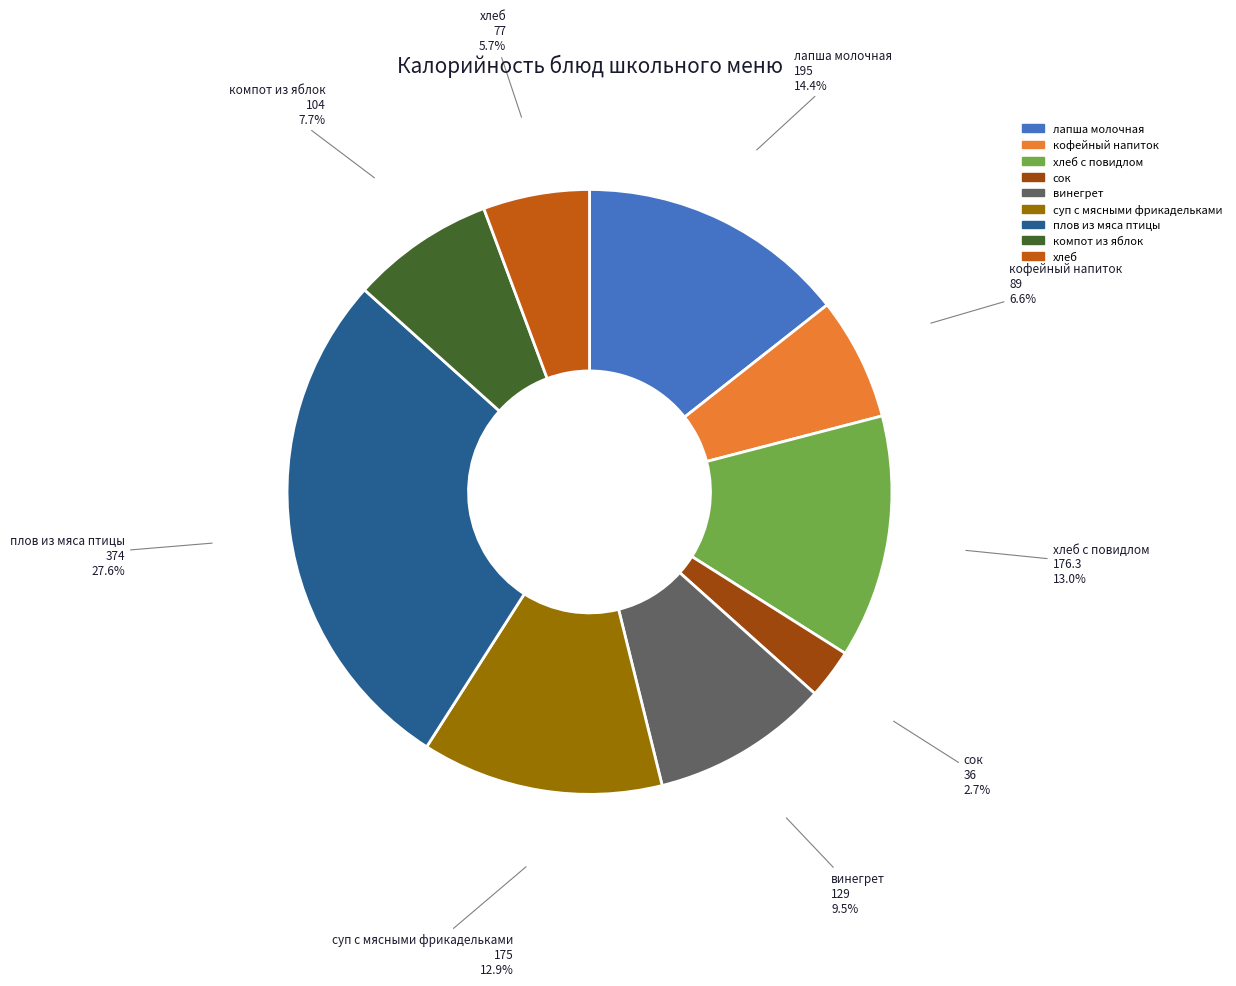

Is there a majority slice in this chart?

No